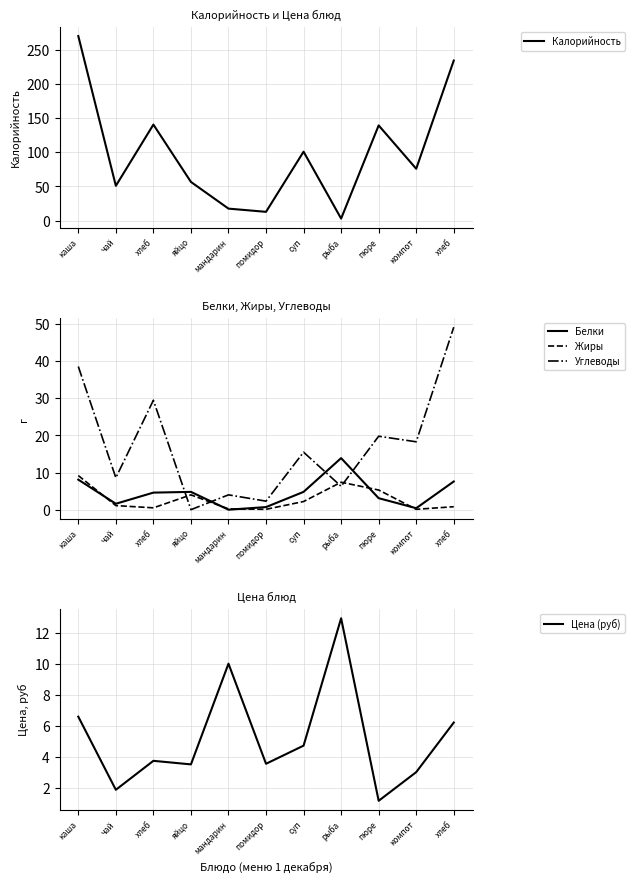

Rank the series by their maximum value, from highest to lowest.

Калорийность, Углеводы, Белки, Цена (руб), Жиры